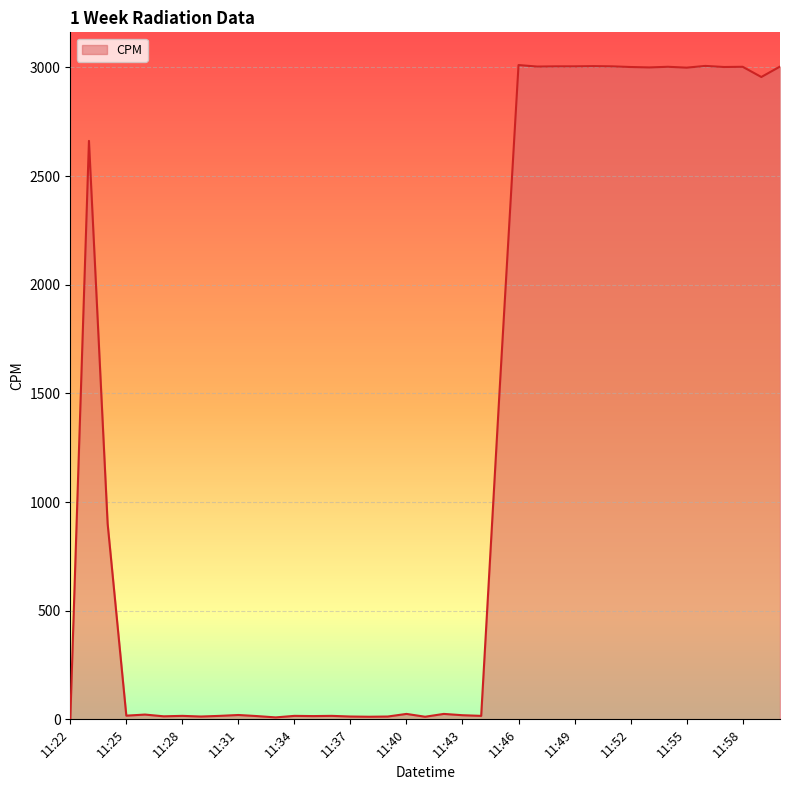

What is the sum of all values?

50433